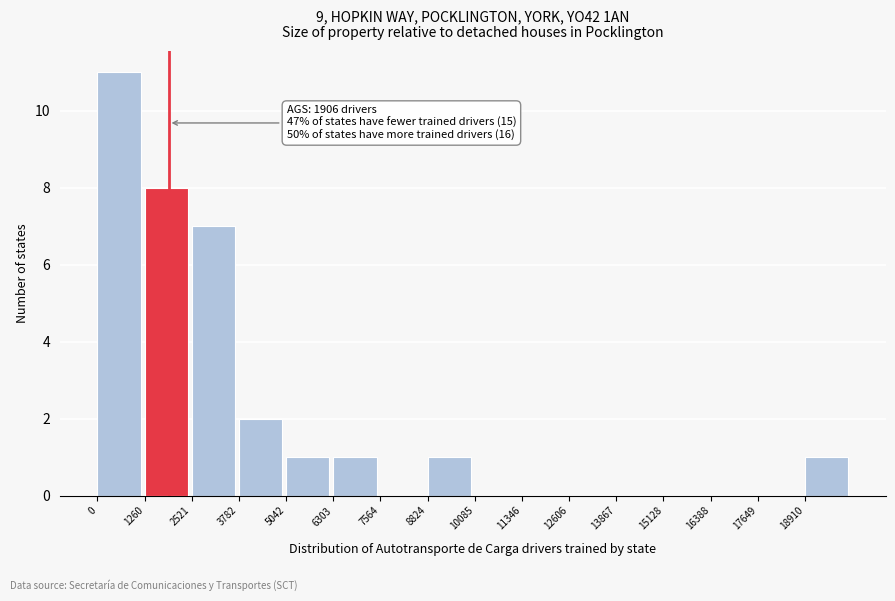

Which range on the x-axis has the tallest bar?

0 to 1200